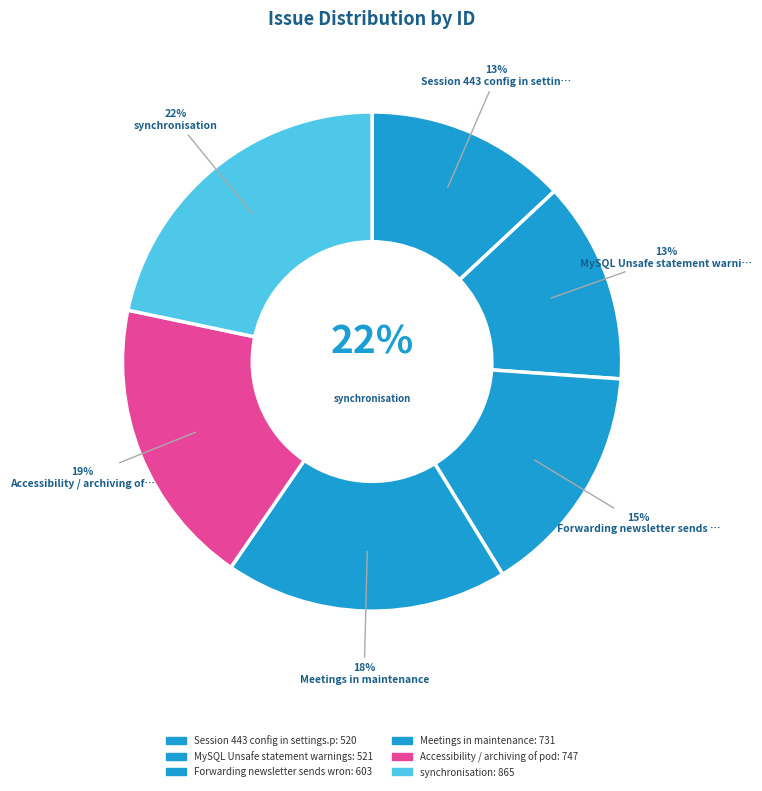

What percentage is the Session 443 config in settings.php slice, to the nearest percent?

13%